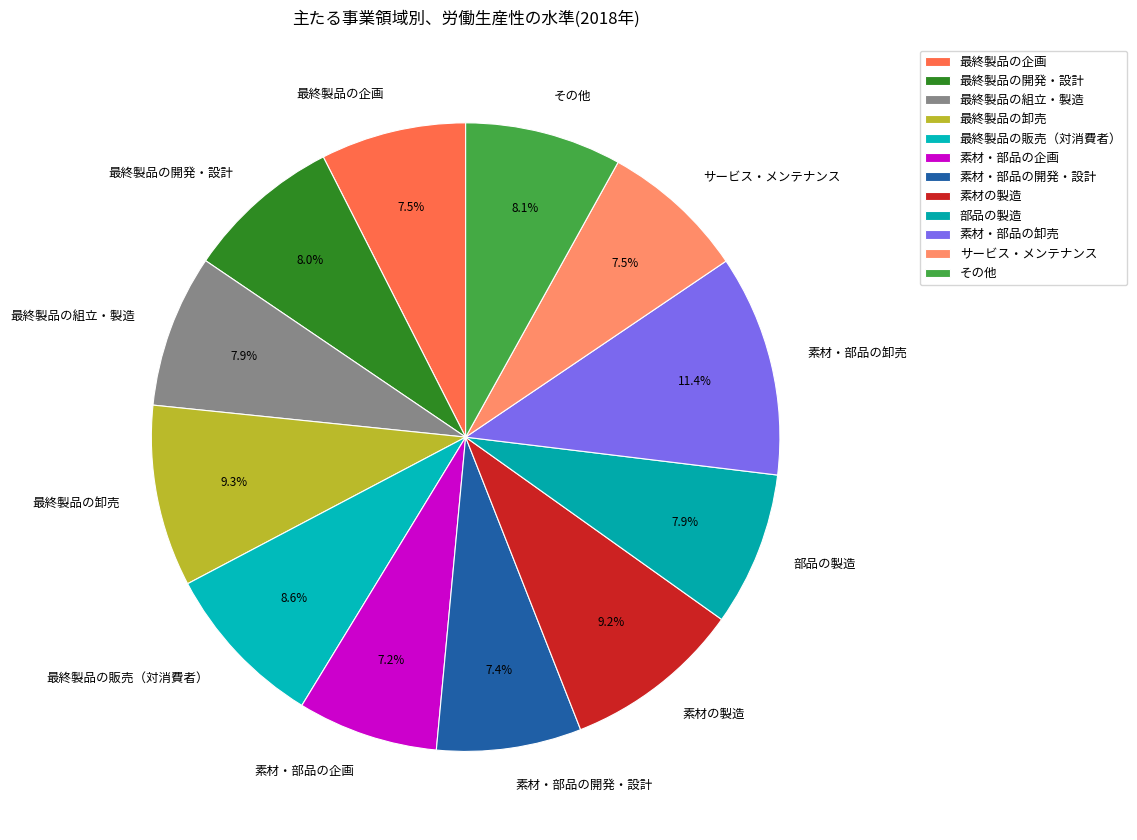

Which category has the biggest portion of the pie?

素材・部品の卸売